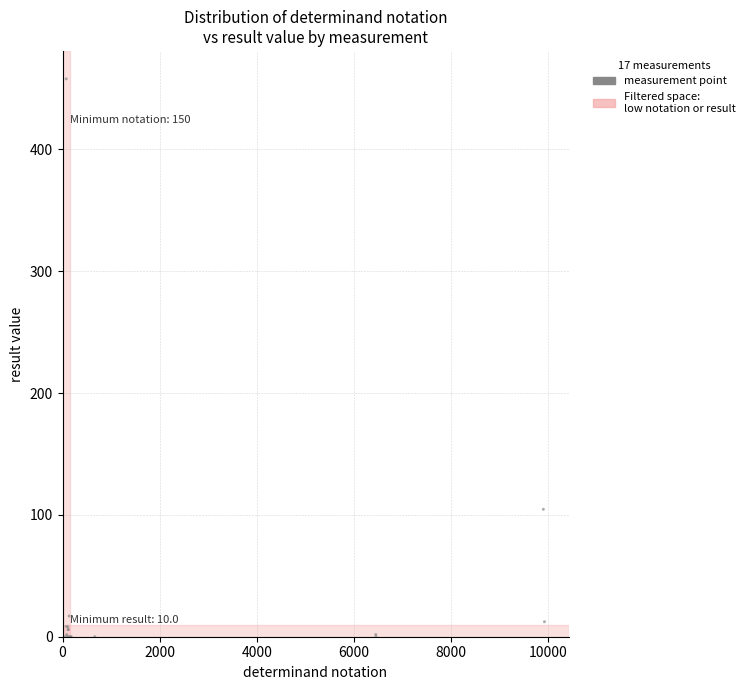

What Y value in the scatter plot is closest to 229?

104.6